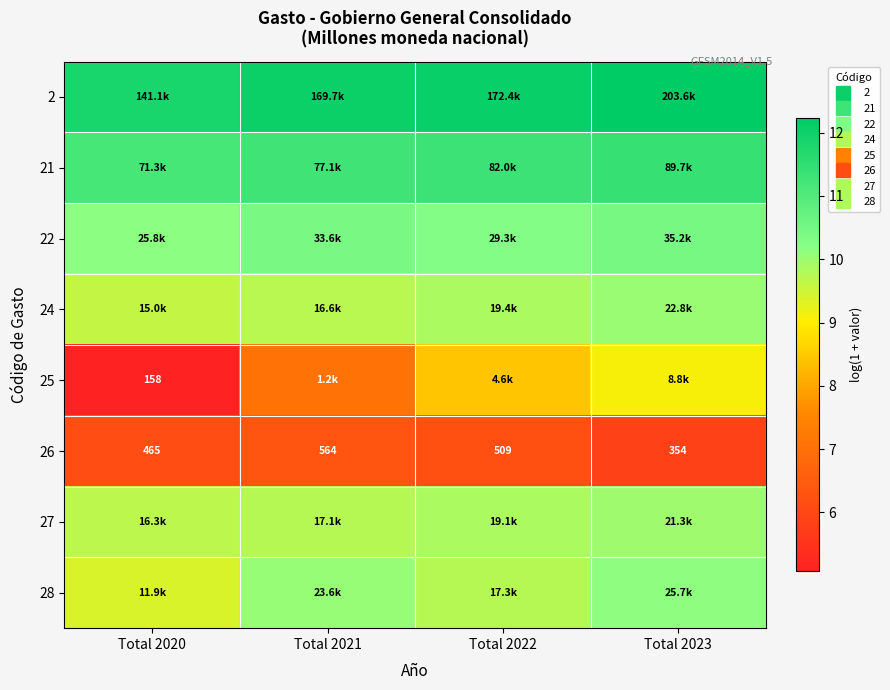

What is the minimum value shown in the chart?

5.1